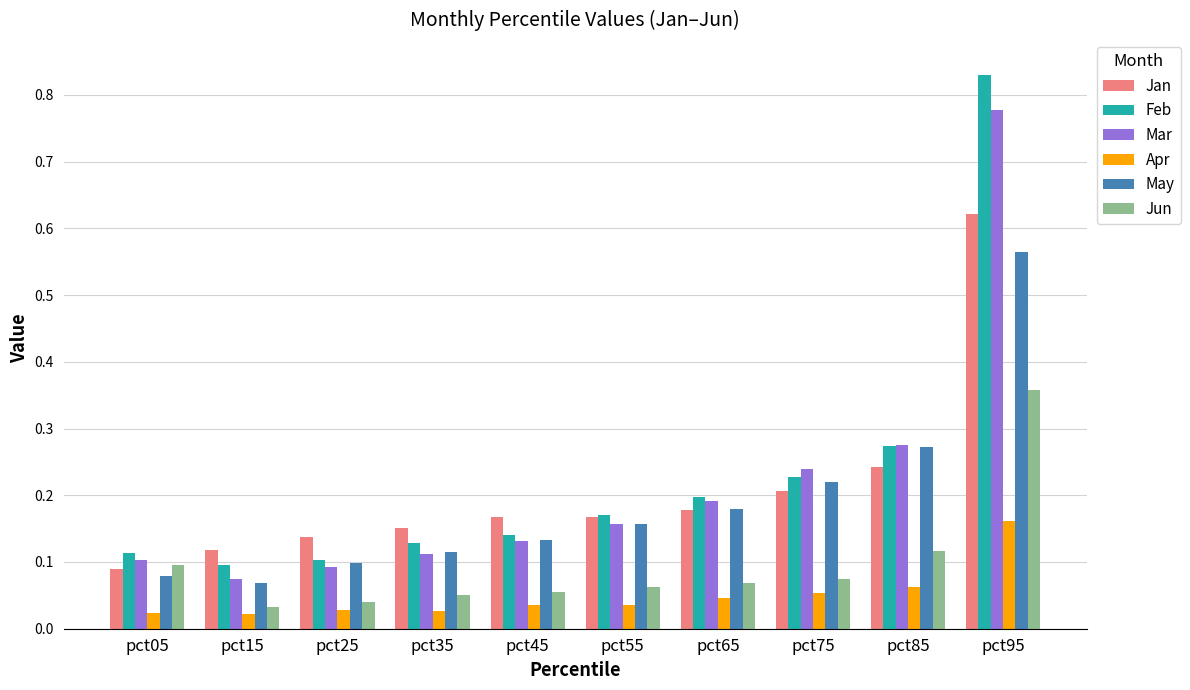

List the series in order of their peak value, lowest first.

Apr, Jun, May, Jan, Mar, Feb